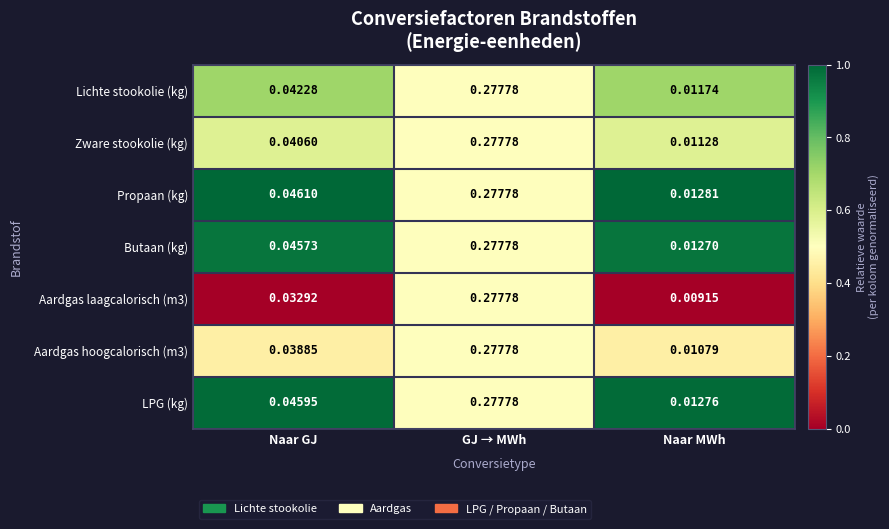

Which series has the largest total across all categories?

Propaan (kg)